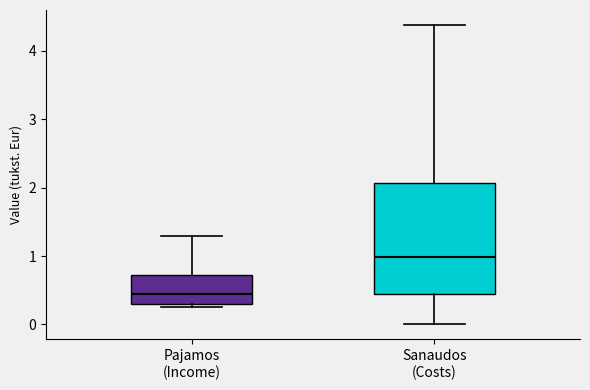

Which box has the lowest median line?

Pajamos (Income)